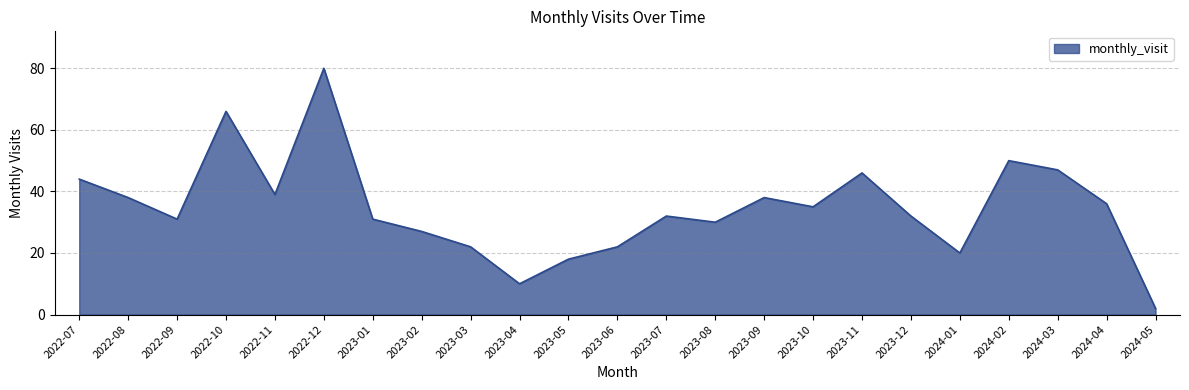

Reading left to right, what are all the values shown in this chart?

2022-07=44	2022-08=38	2022-09=31	2022-10=66	2022-11=39	2022-12=80	2023-01=31	2023-02=27	2023-03=22	2023-04=10	2023-05=18	2023-06=22	2023-07=32	2023-08=30	2023-09=38	2023-10=35	2023-11=46	2023-12=32	2024-01=20	2024-02=50	2024-03=47	2024-04=36	2024-05=2